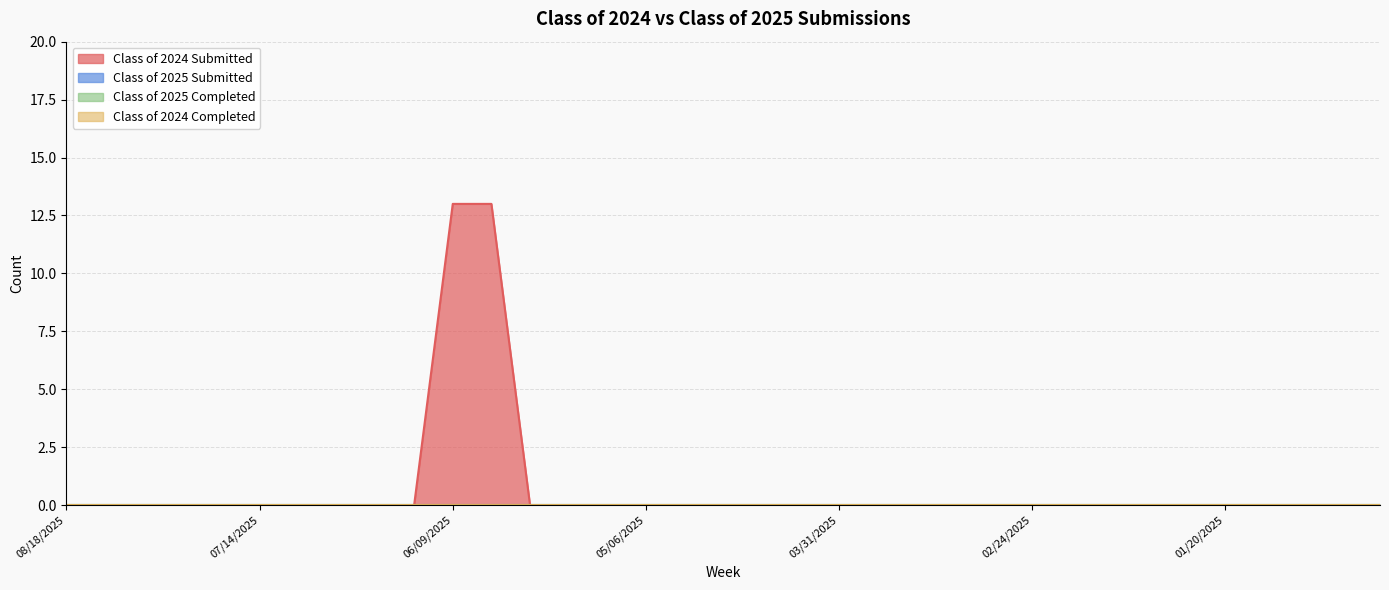

True or false: Class of 2024 Completed and Class of 2025 Submitted intersect in this chart.

False